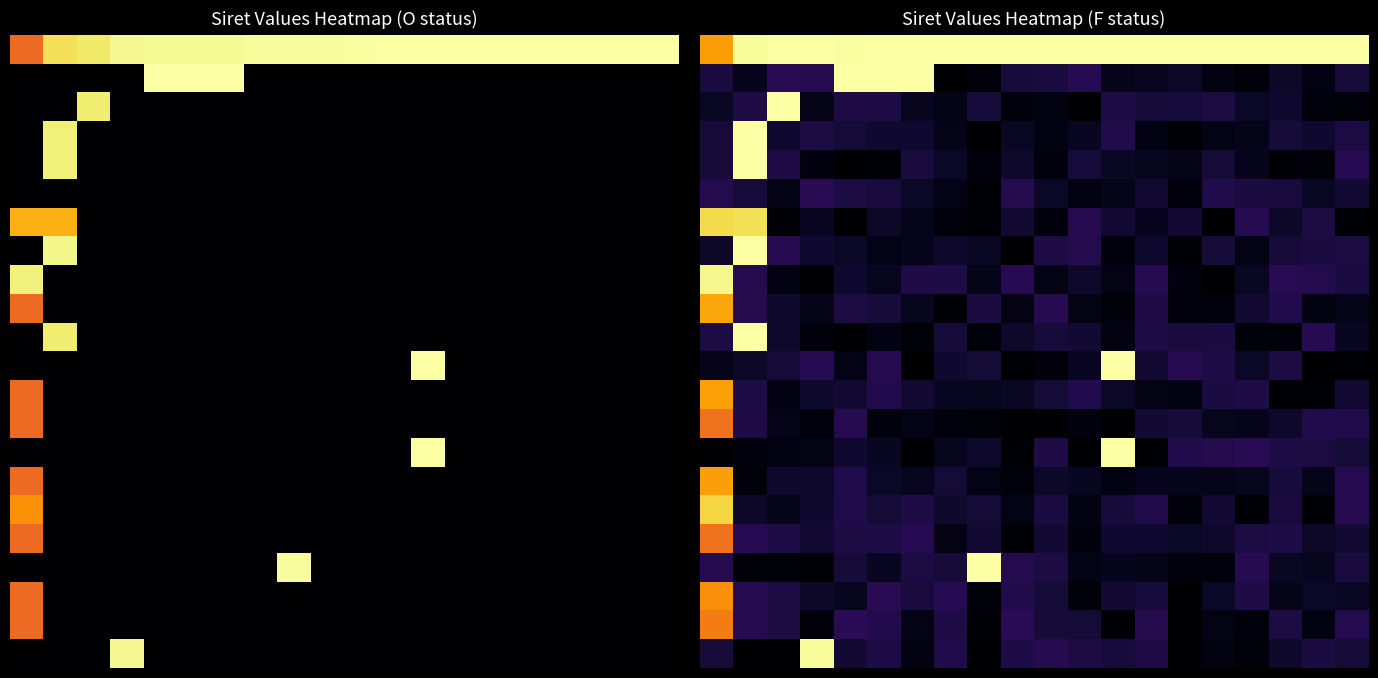

What is the spread (max minus min) of values at 6?

1.0